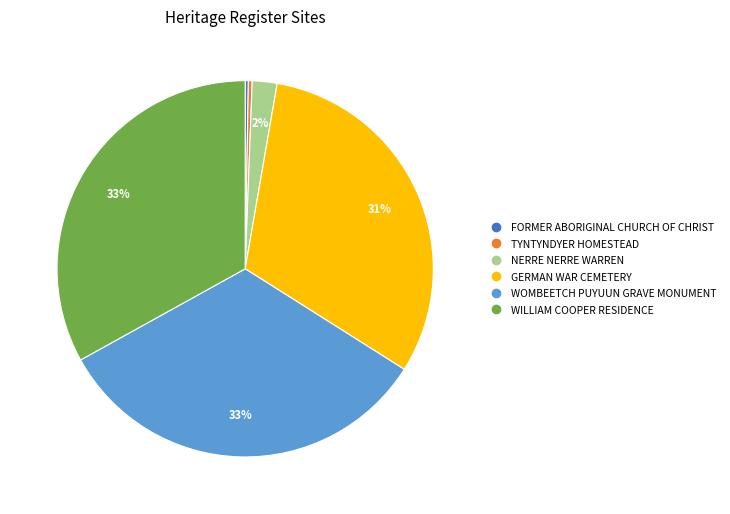

Is it true that WOMBEETCH PUYUUN GRAVE MONUMENT is 42% of the pie?

False